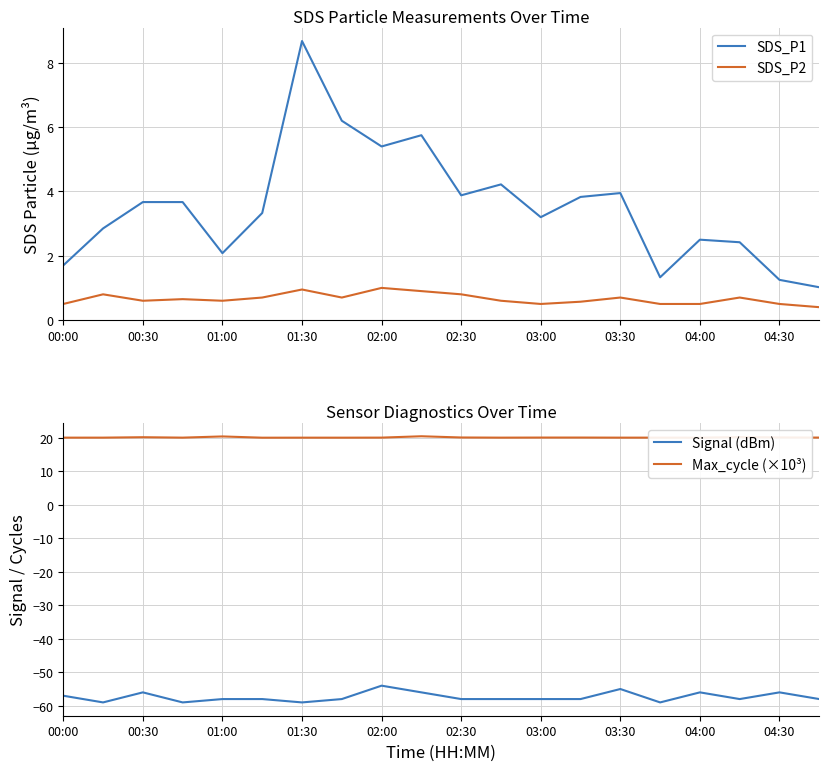

Is the value of Max_cycle (×10³) at 00:30 greater than the value of Signal (dBm) at 01:30?

Yes